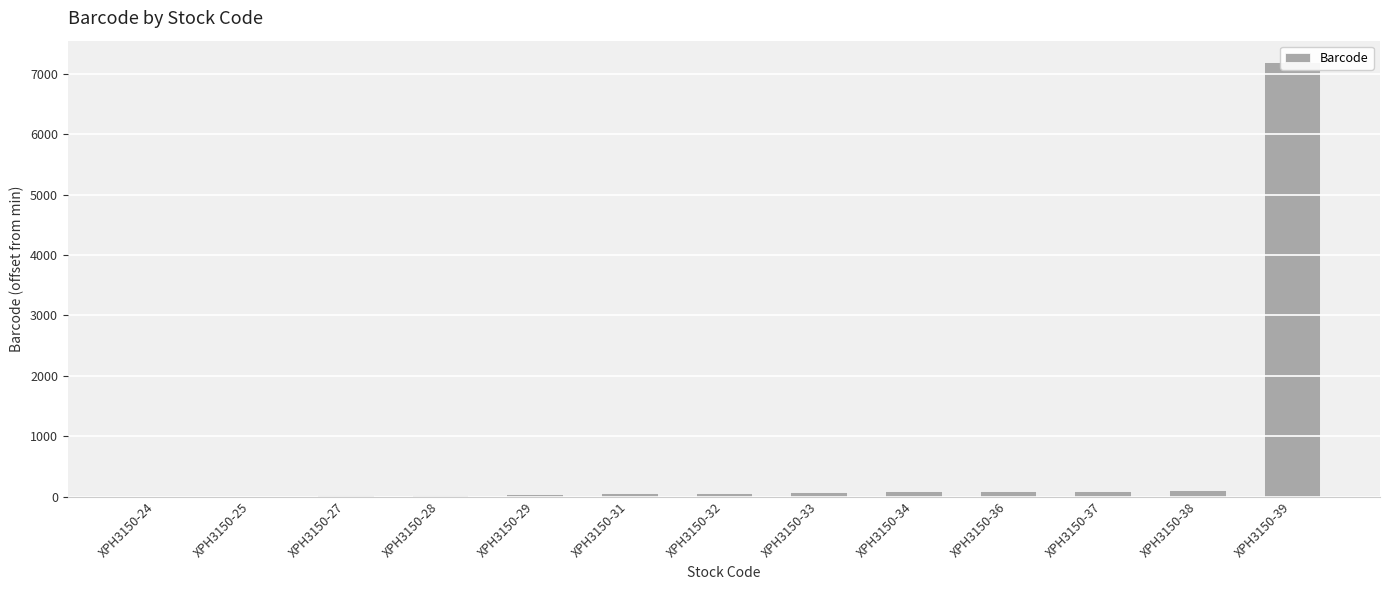

Reading left to right, list all the values displayed in this chart.

XPH3150-24=0	XPH3150-25=17	XPH3150-27=23	XPH3150-28=30	XPH3150-29=47	XPH3150-31=54	XPH3150-32=61	XPH3150-33=68	XPH3150-34=85	XPH3150-36=92	XPH3150-37=99	XPH3150-38=116	XPH3150-39=7190